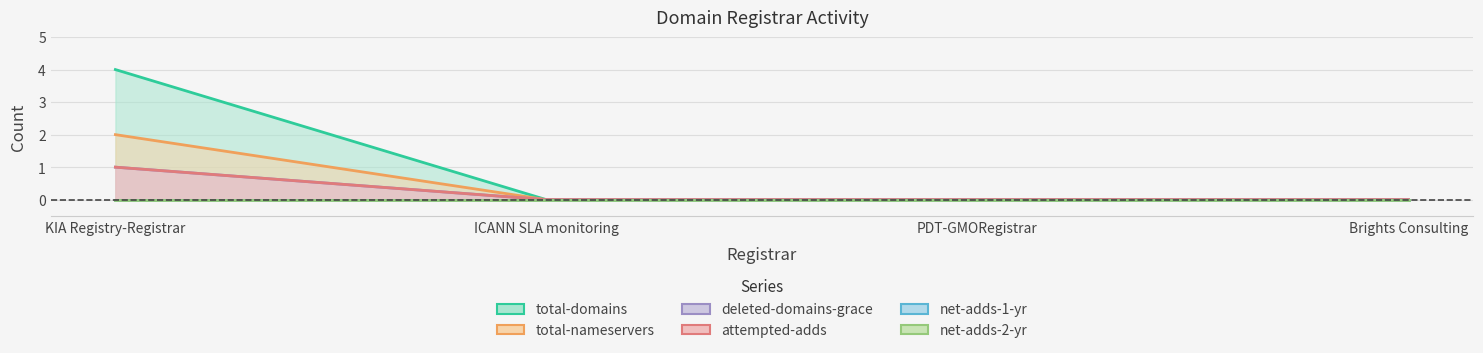

True or false: net-adds-2-yr (line) and total-domains (line) cross at least once.

False